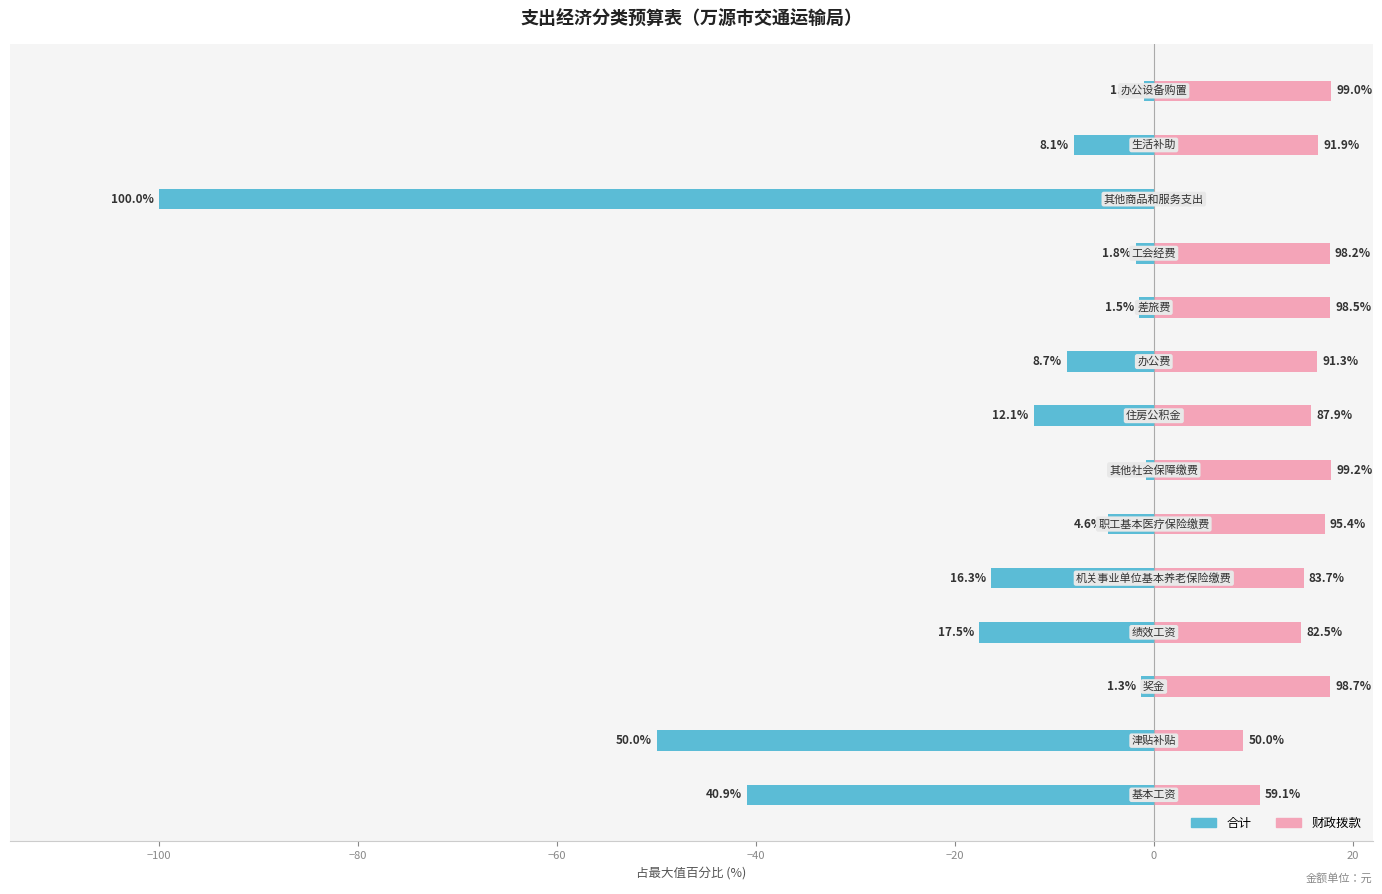

The 合计 series shows -0.7 at 13. True or false?

False